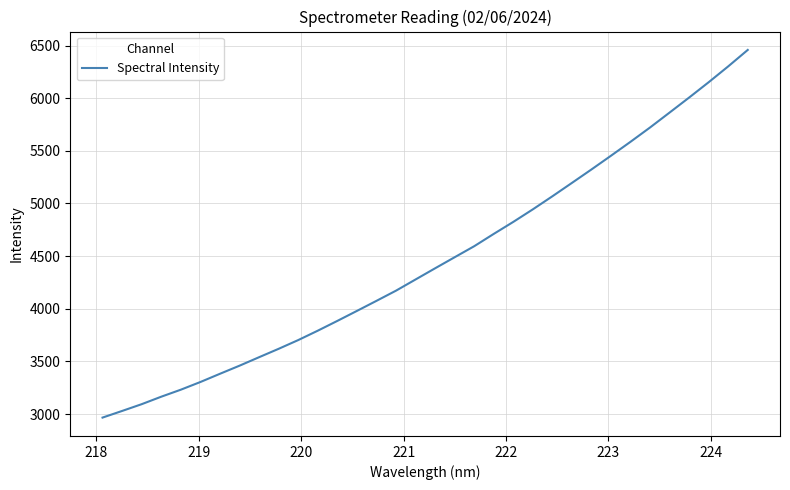

What is the minimum value shown in the chart?

2966.1